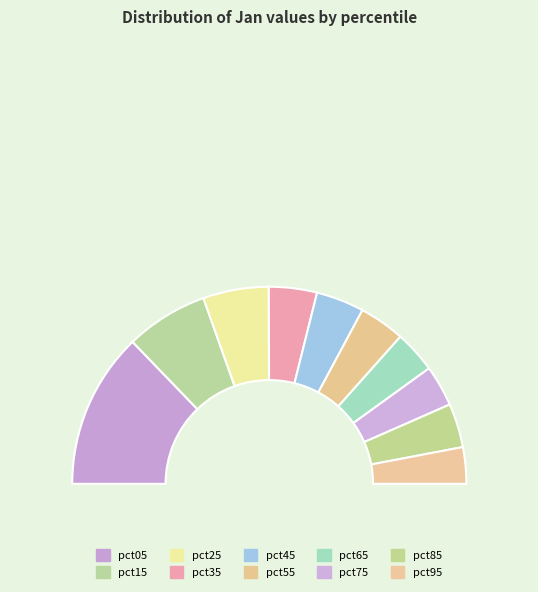

What is the change in value from pct25 to pct65?

-0.4